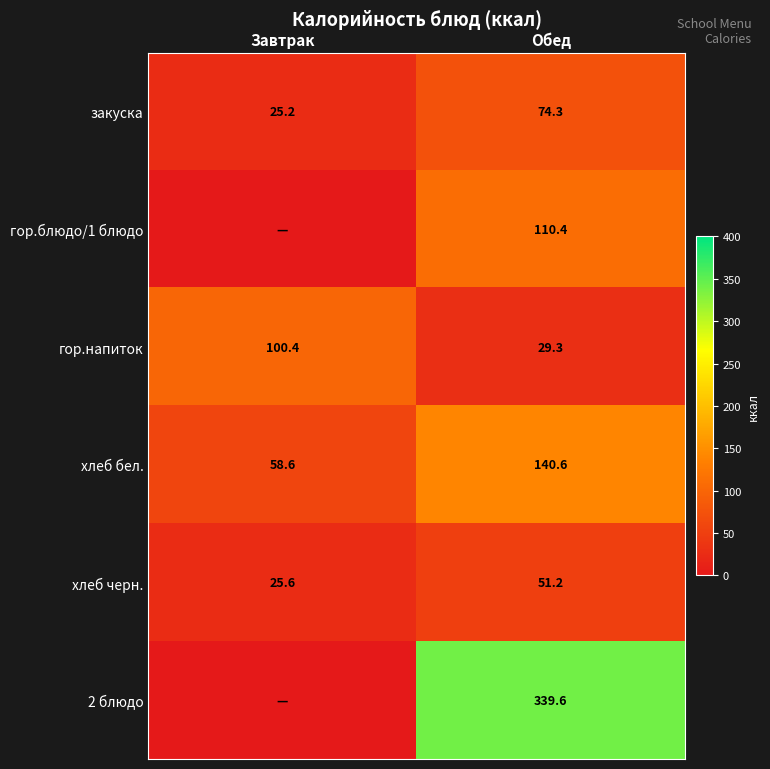

The хлеб черн. series shows 25.6 at Завтрак. True or false?

True